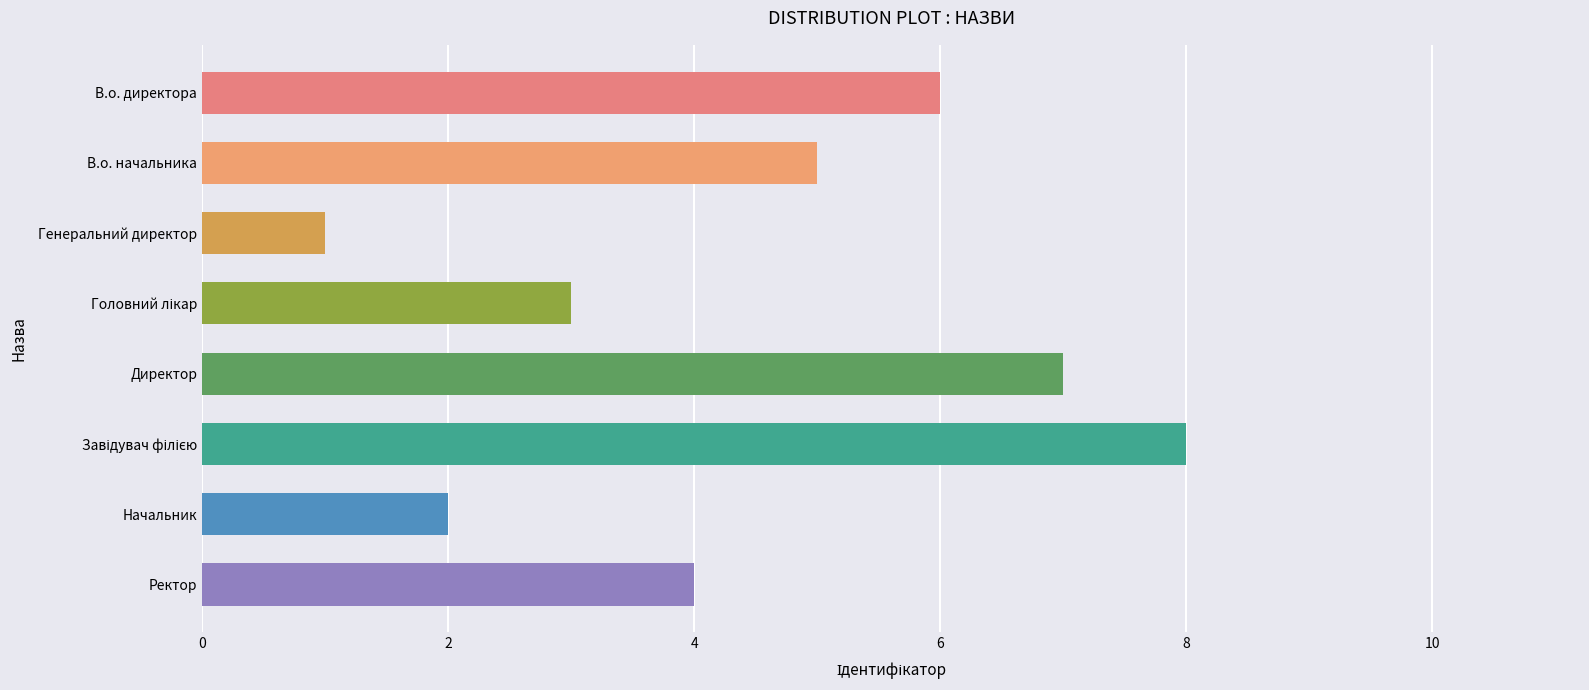

What is the difference between the maximum and second lowest values?

6